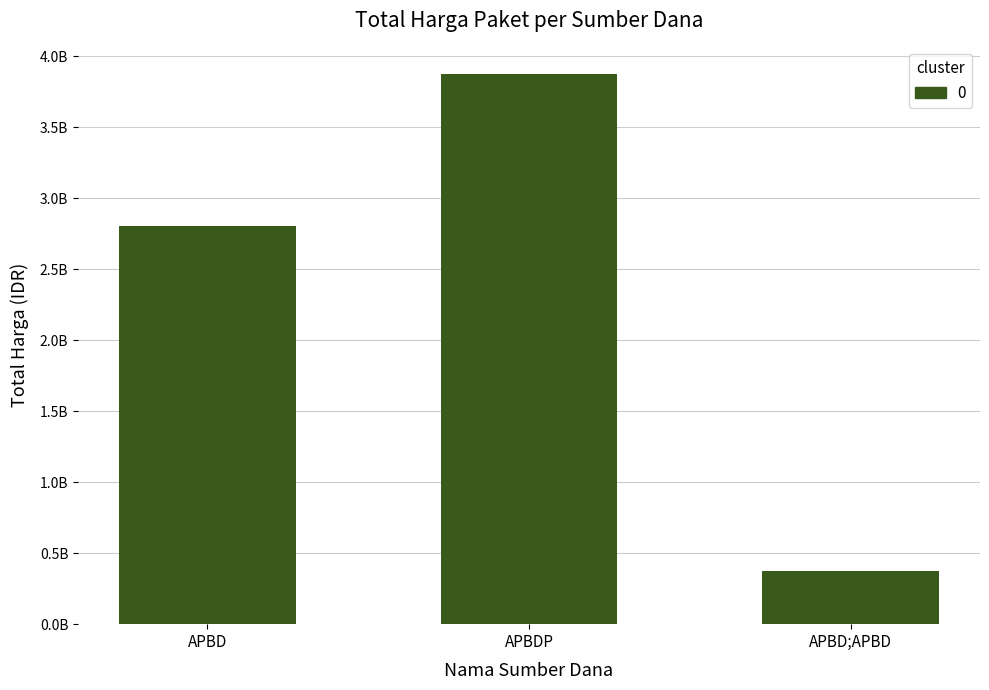

Rank the categories by value from lowest to highest.

APBD;APBD, APBD, APBDP